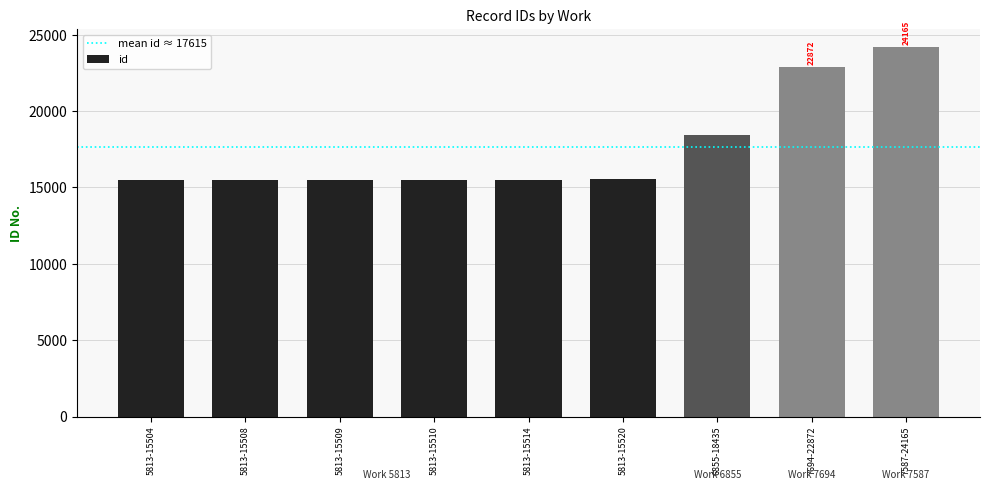

True or false: the data shows 13380 at 7694-22872.

False